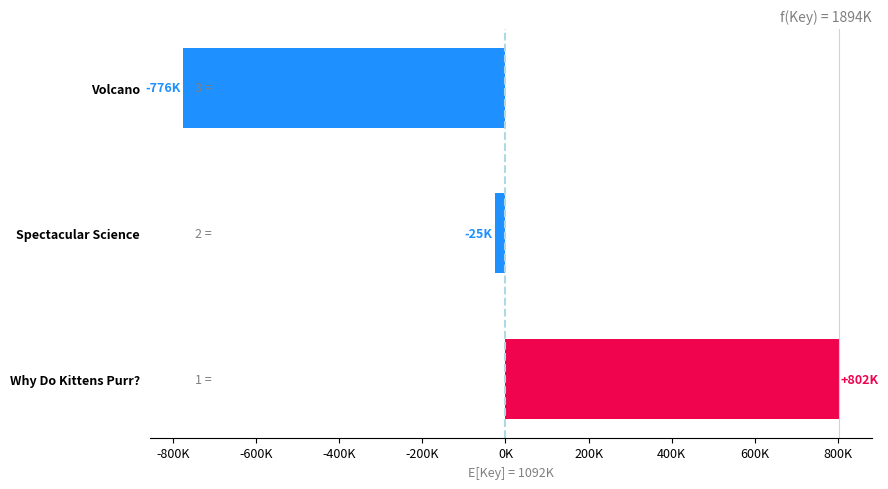

Does the chart contain any negative values?

Yes